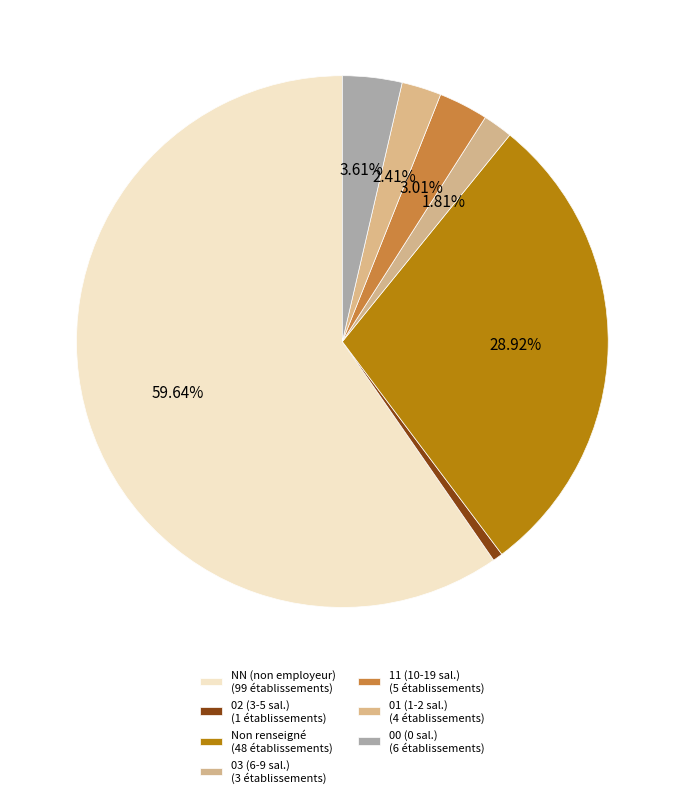

The 03 slice represents 8% of the pie. True or false?

False